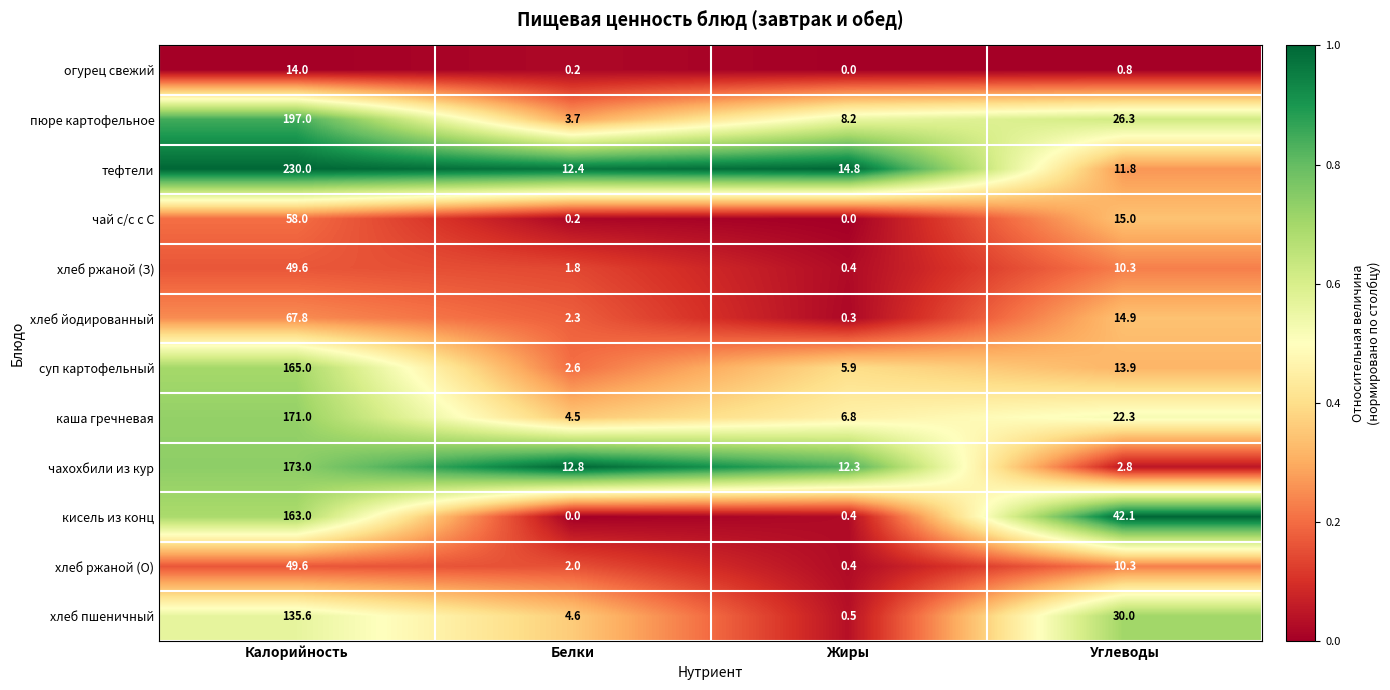

The чахохбили из кур series shows 1.2 at Жиры. True or false?

False